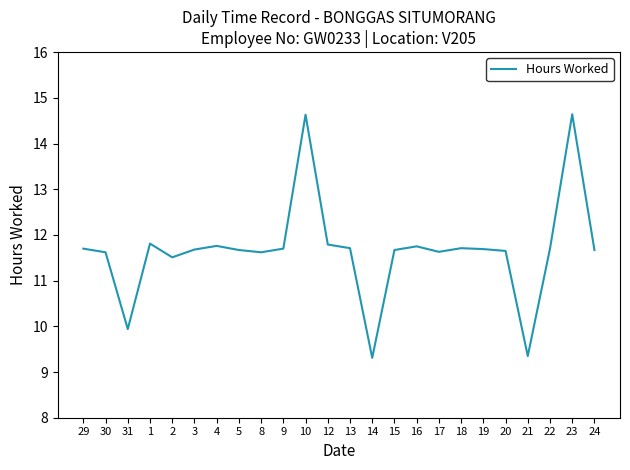

At which category does the data reach its first local valley?

31